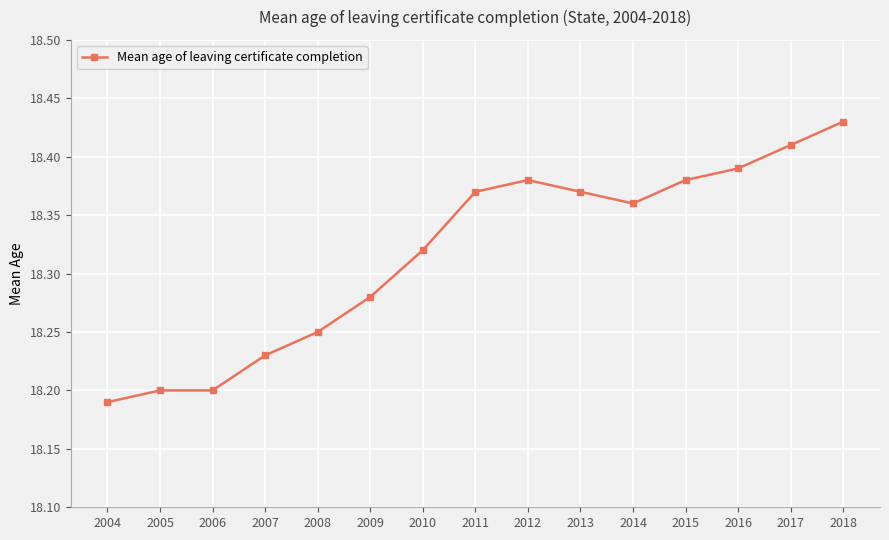

What is the ratio of the value at 2012 to the value at 2017?

1.0